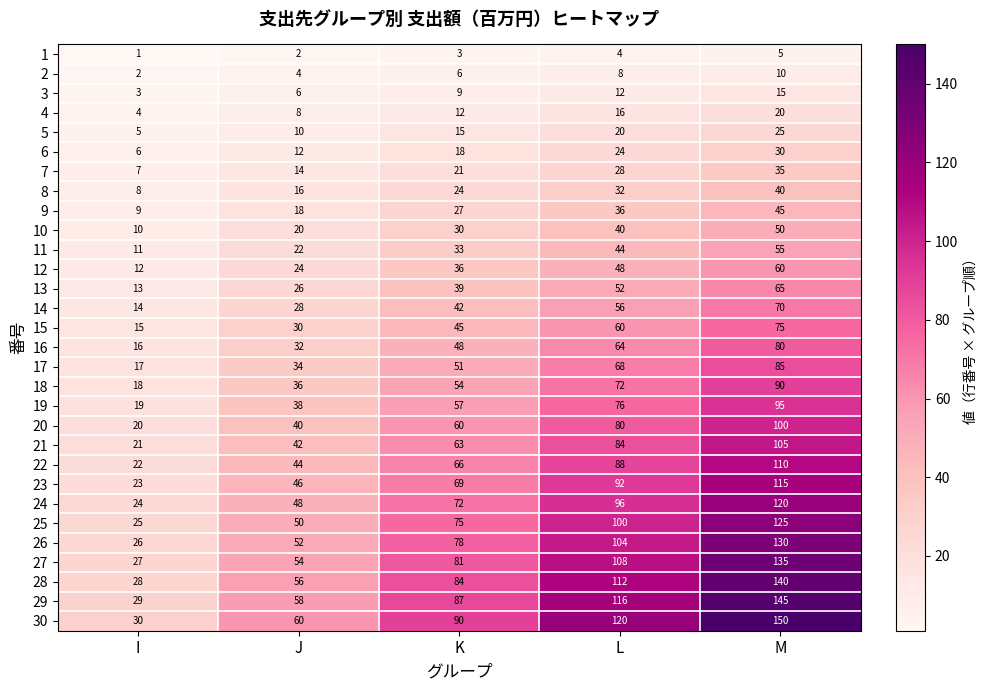

How many data points does each series have?

5